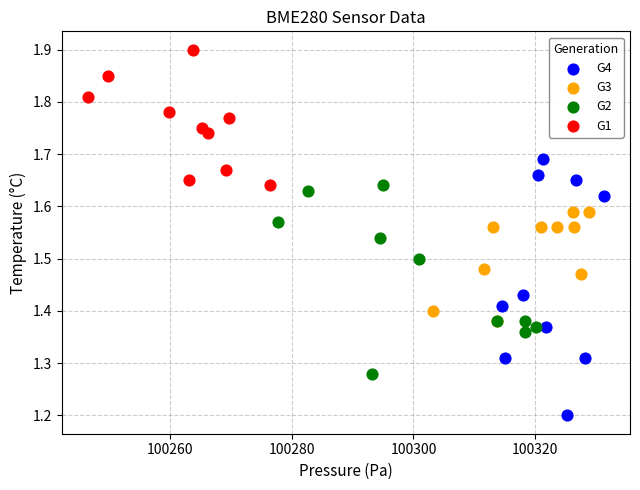

Which series has the widest spread of Y values?

G4